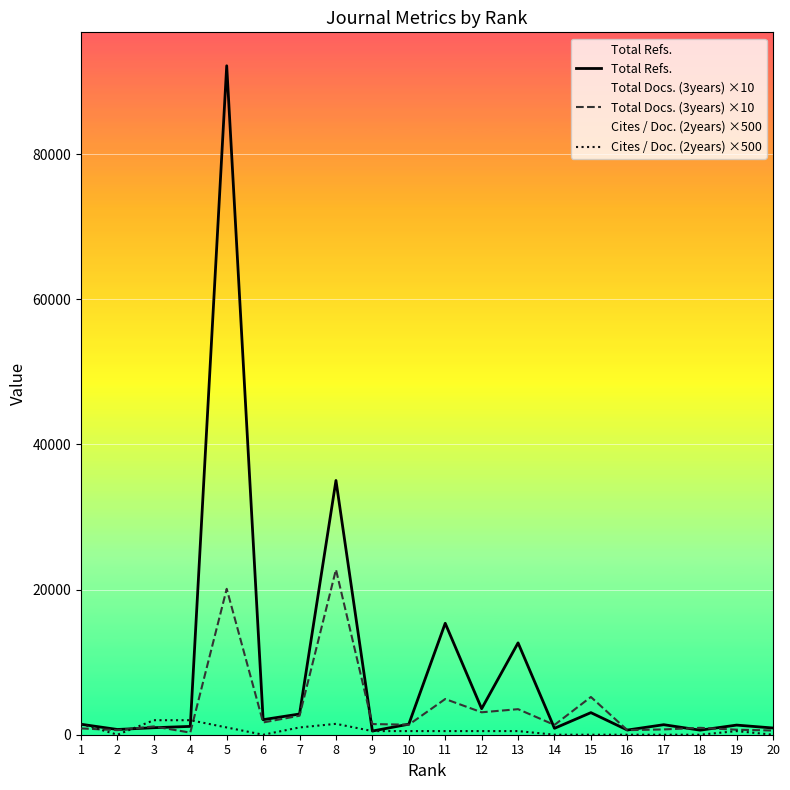

Which series has the largest range (max minus min)?

Total Refs.